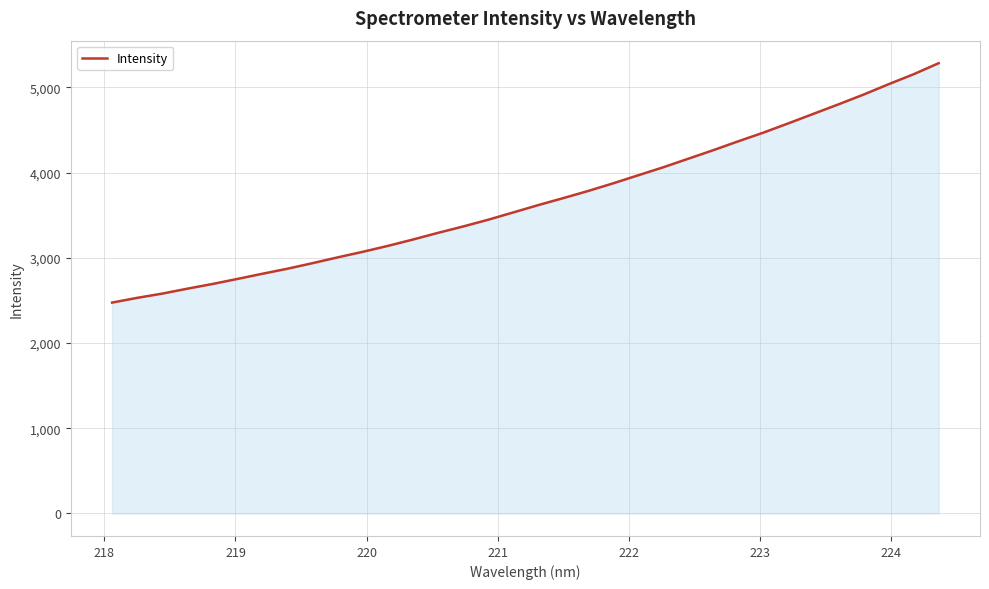

What is the difference between the maximum and minimum values?

2809.4